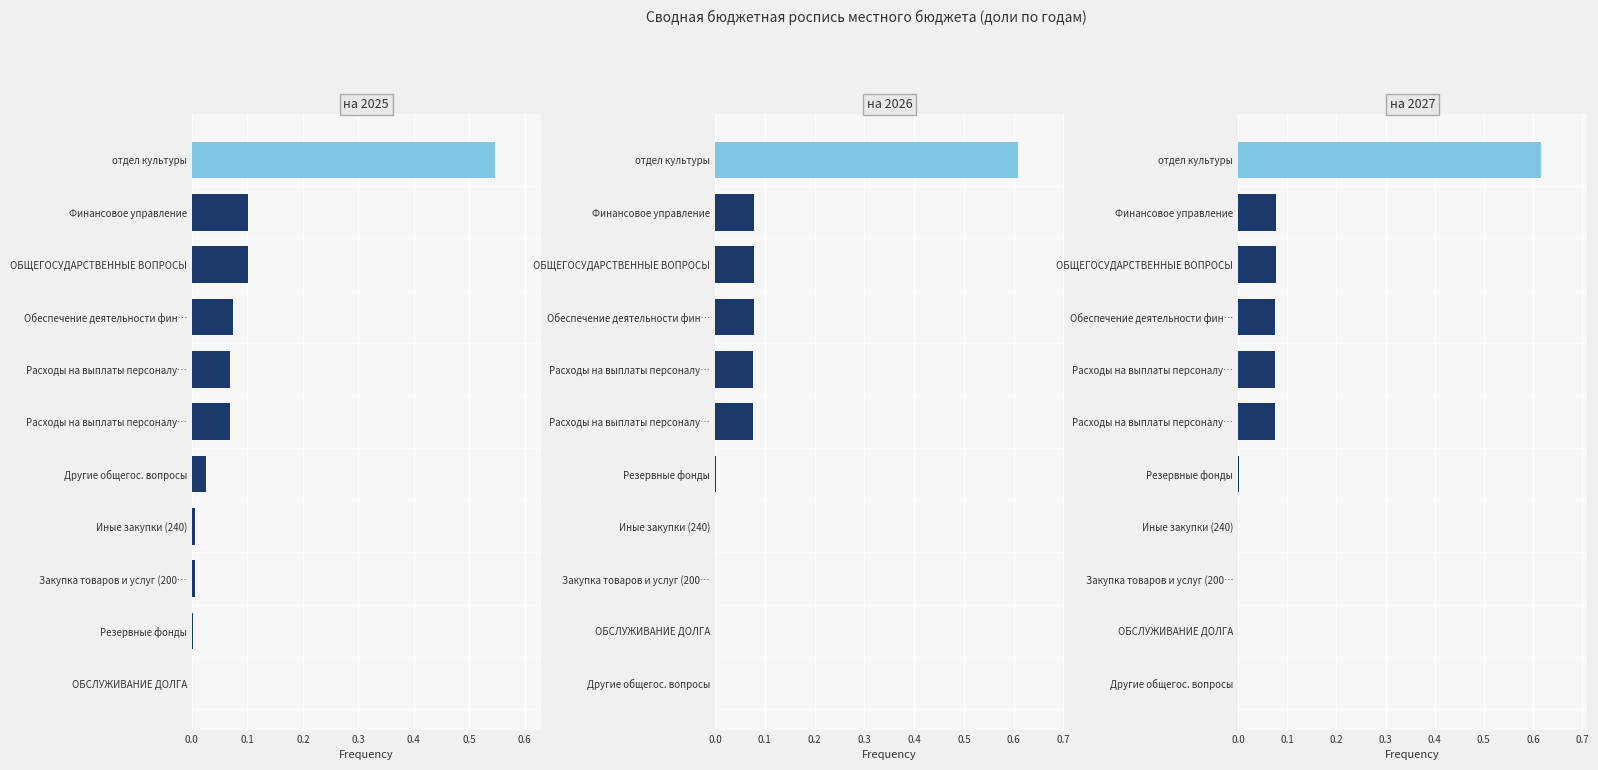

What position from the left is 8?

9